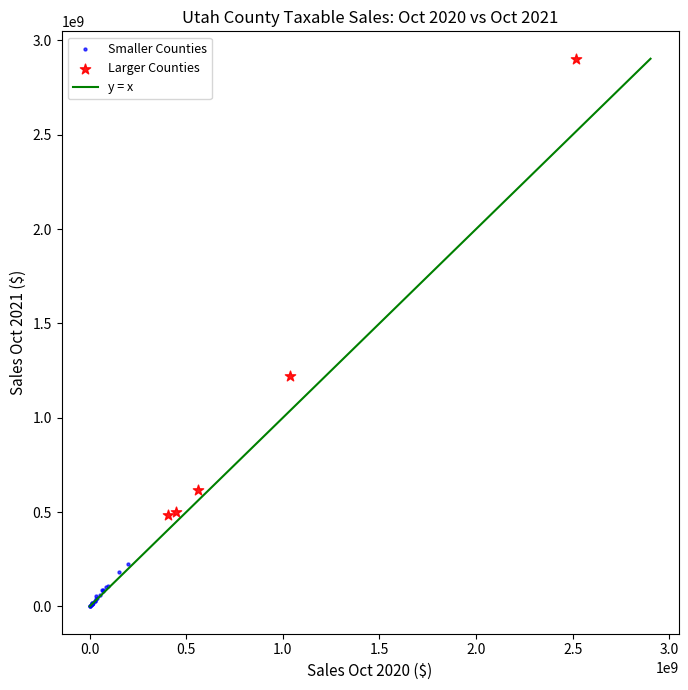

Which series has the largest Y range (max minus min)?

Larger Counties